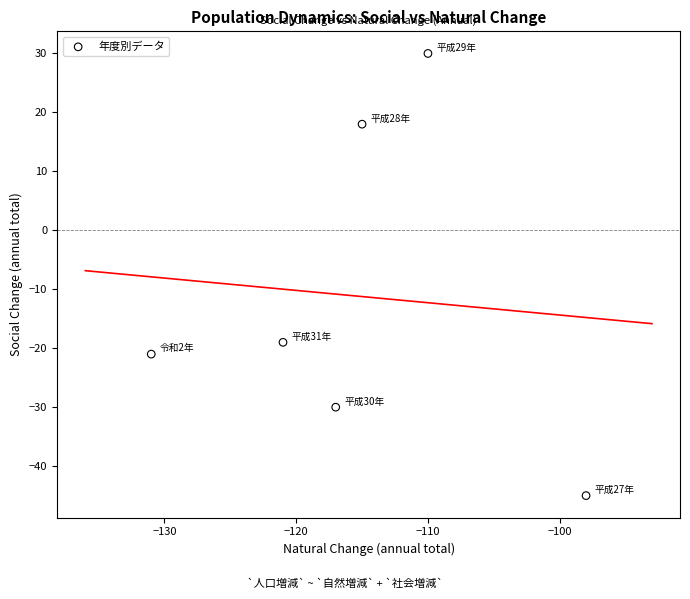

What is the average Y value?

-11